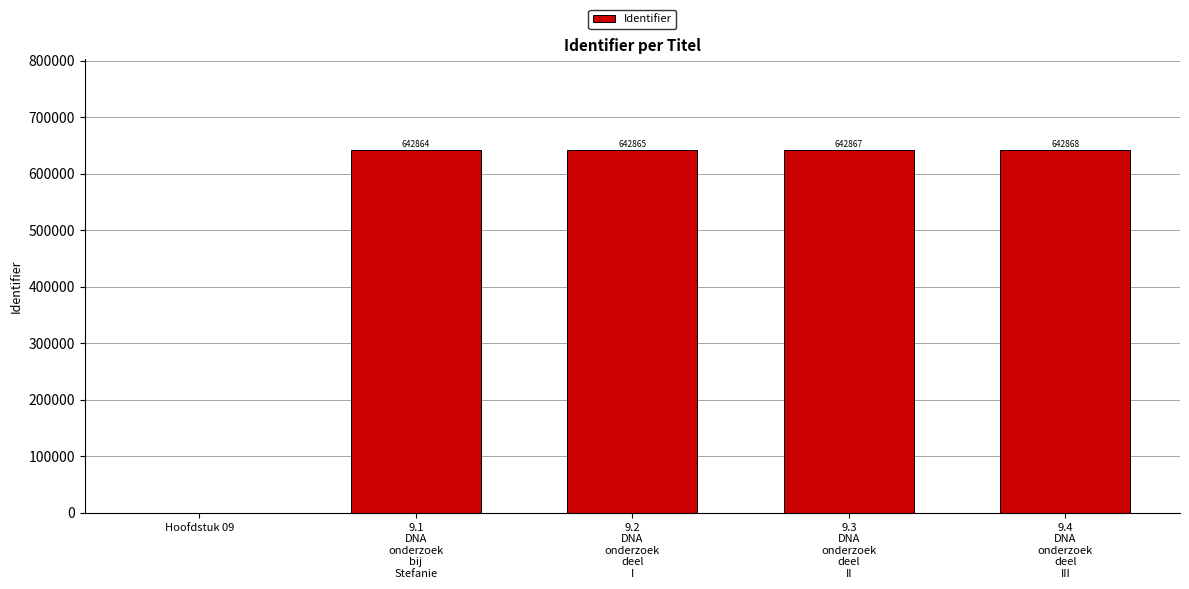

How many categories are shown in the chart?

5